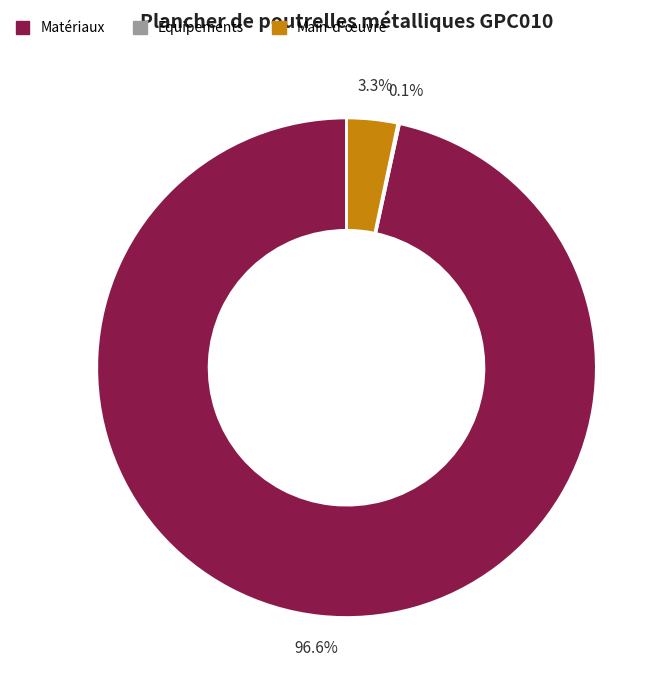

Does any single category account for the majority?

Yes